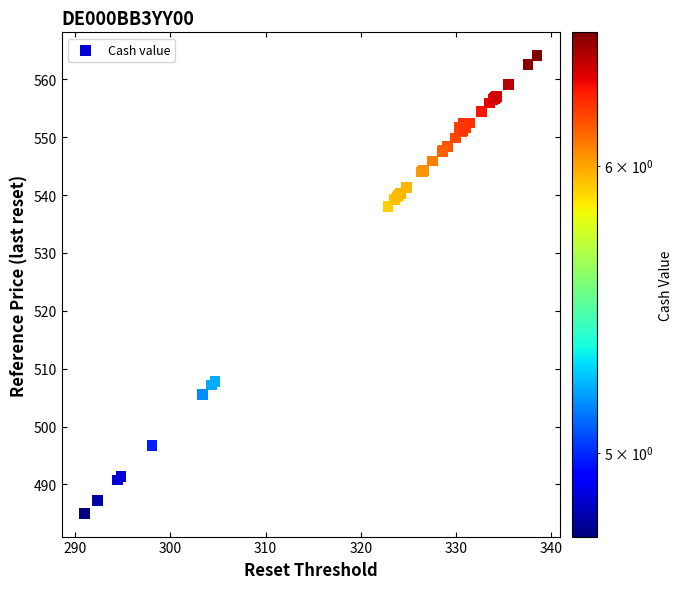

What Y value in the scatter plot is closest to 524?

538.1